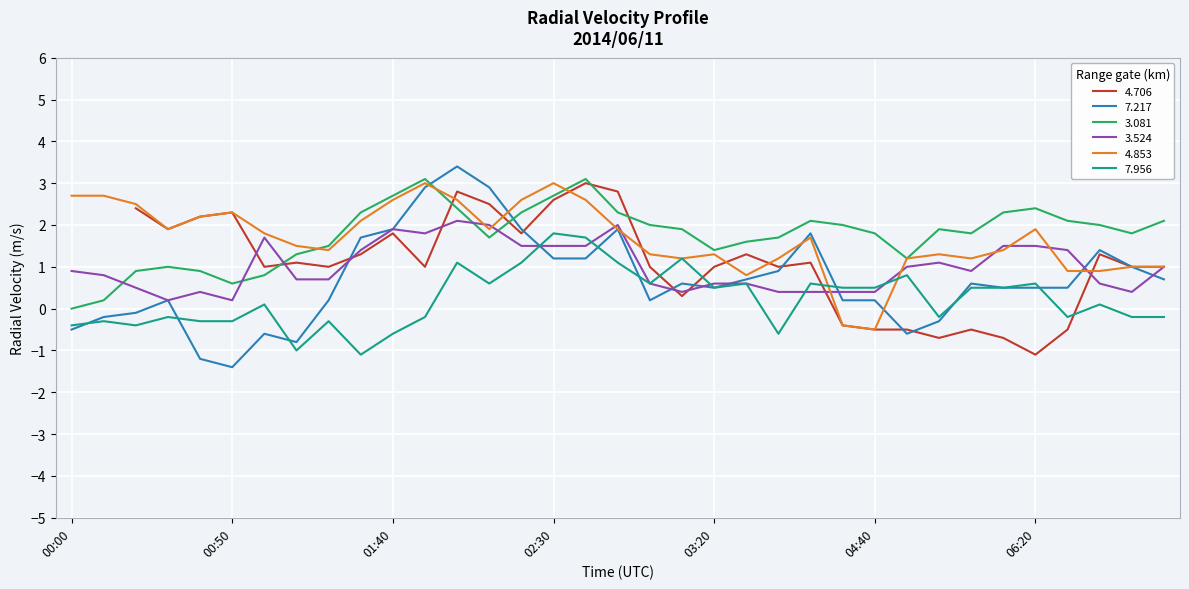

What is the maximum value for 7.217?

3.4